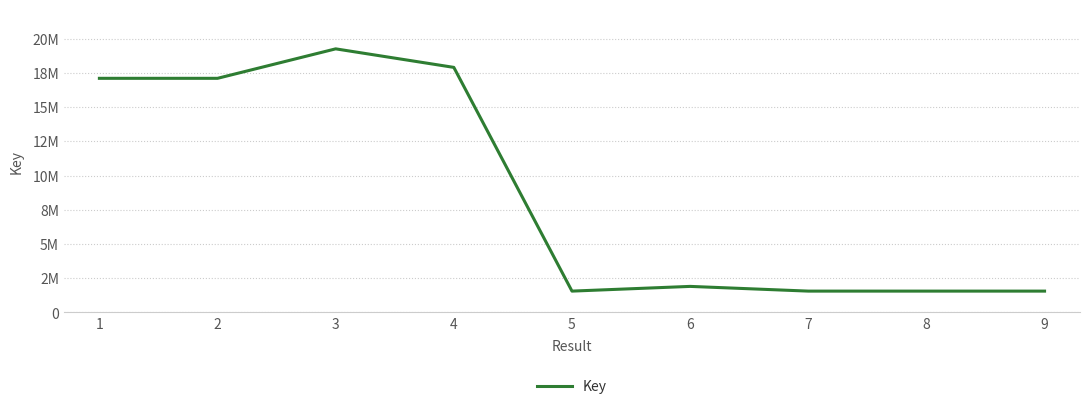

True or false: the data shows 1554740 at 8.

True